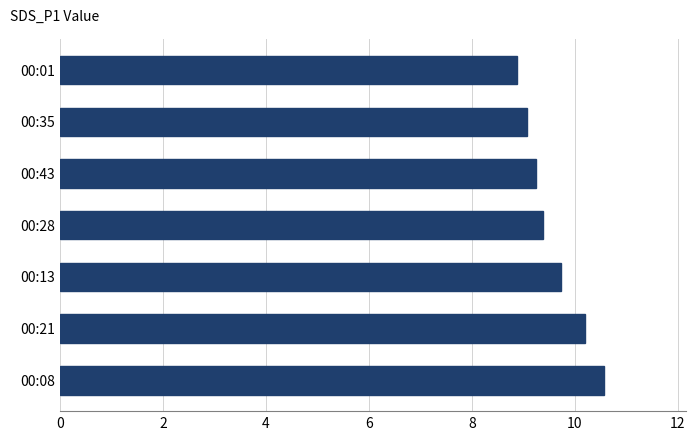

What is the minimum value shown in the chart?

8.9